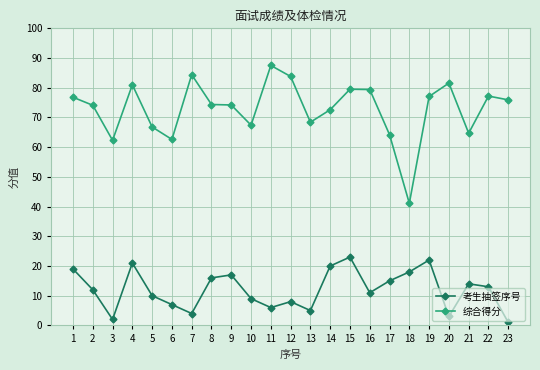

At which label does 综合得分 reach its peak?

11